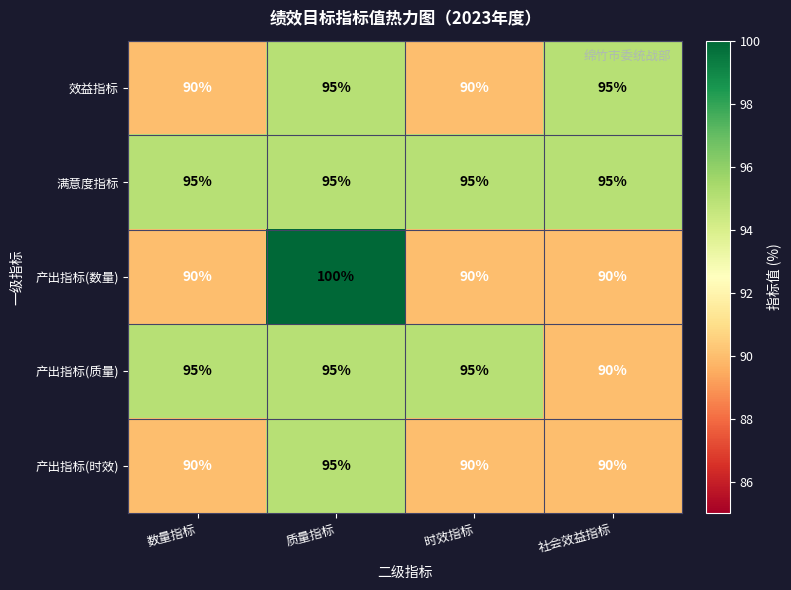

The 产出指标(数量) series shows 142 at 时效指标. True or false?

False